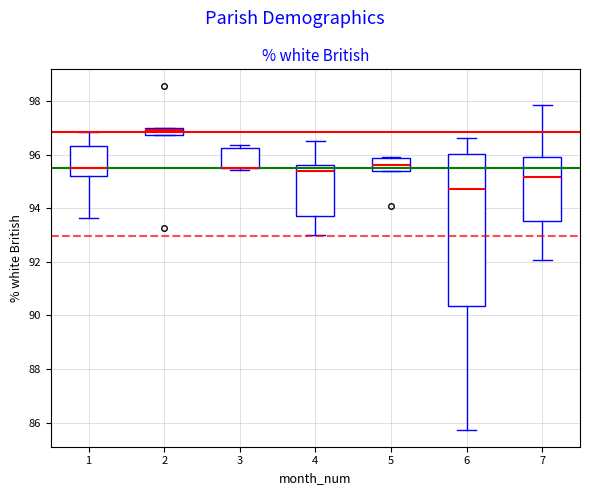

Where is the lower edge of the box at x = 2 on the y-axis? The values are not printed on the chart, so give them approximately, as read against the axis.

96.8